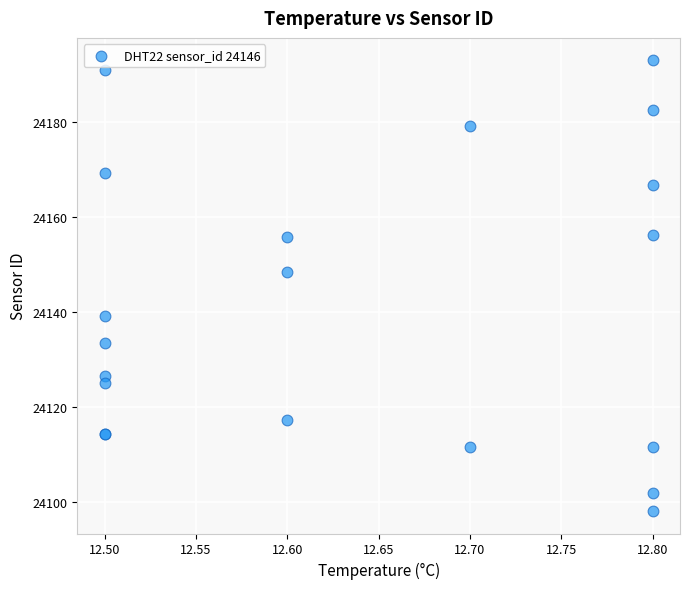

What Y value in the scatter plot is closest to 24145?

24148.5